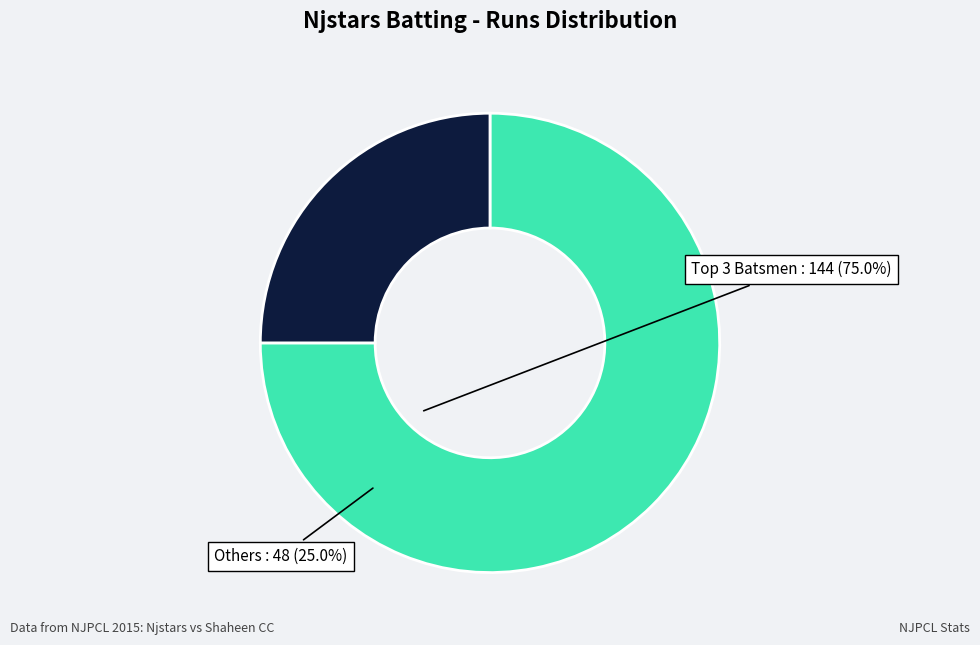

Is there any slice that represents more than half of the pie?

Yes